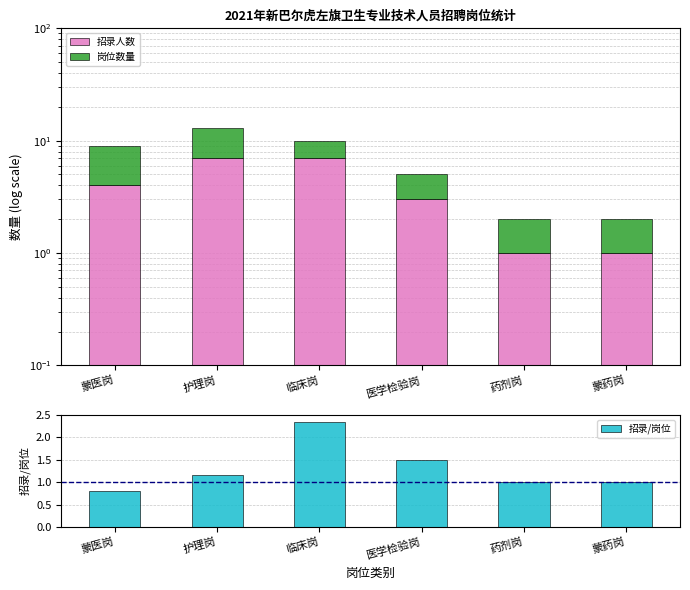

How many series are shown in this chart?

3